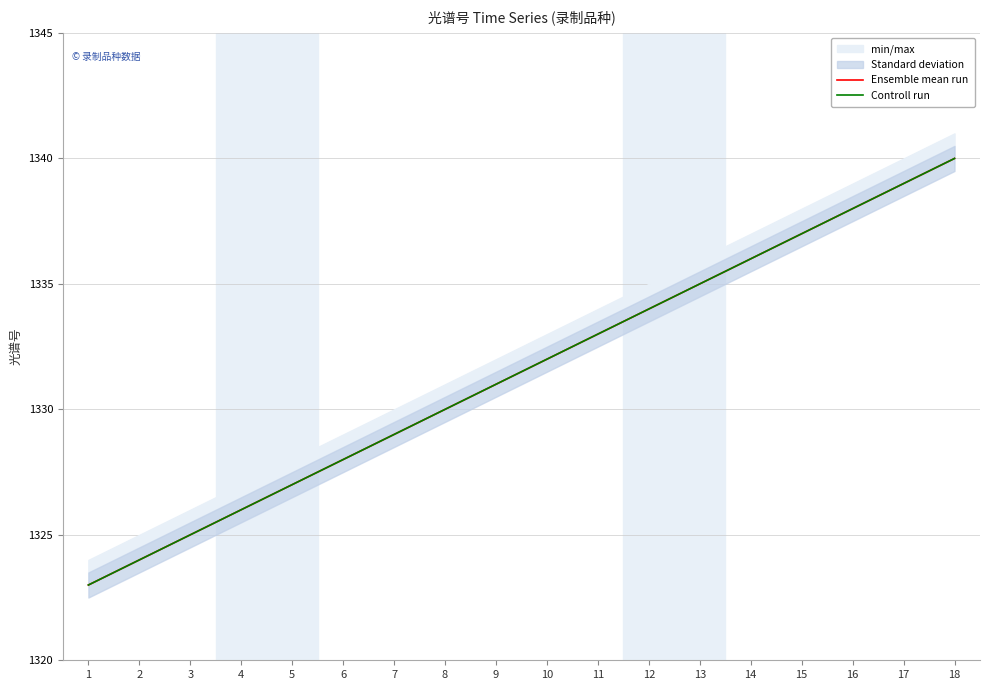

What is the value of the Controll run point at the 15th from the left?

1337